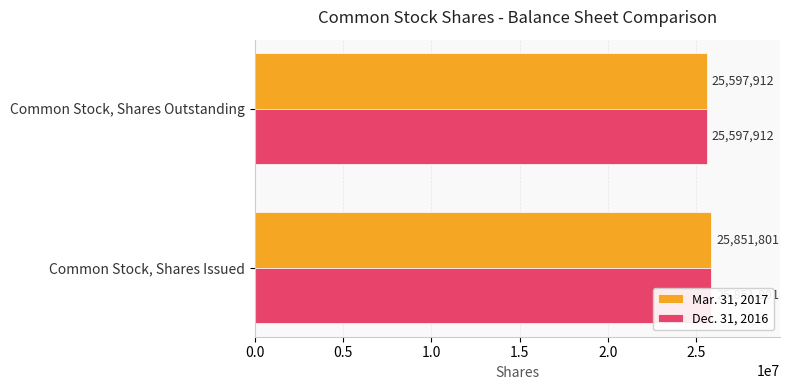

What is the sum of all Dec. 31, 2016 values?

51449713